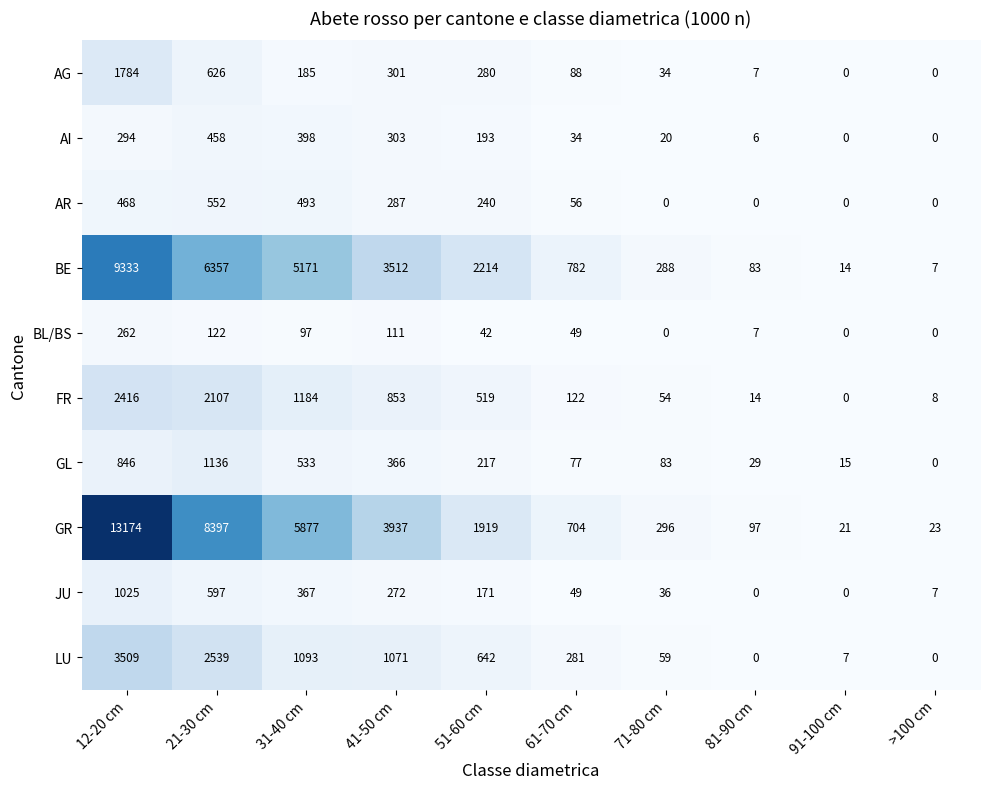

What is the greatest value displayed?

13174